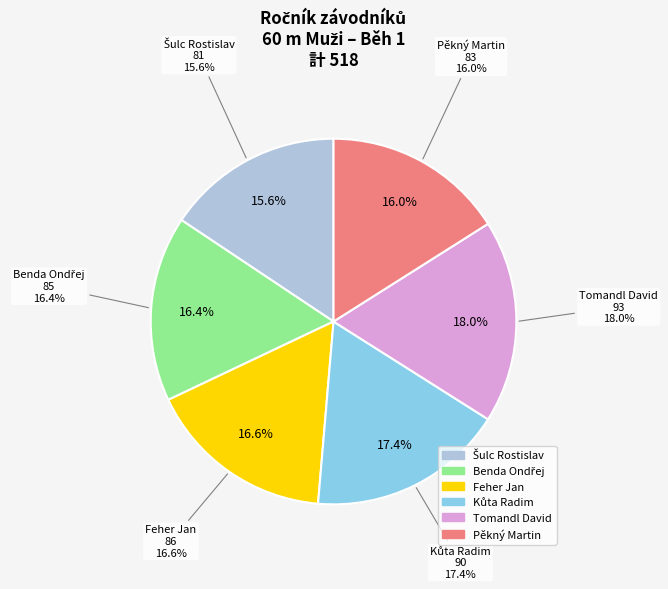

What is the smallest slice in the pie chart?

Šulc Rostislav